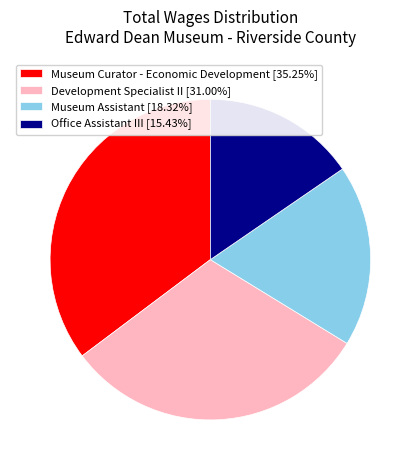

Is the sum of Museum Assistant [18.32%] and Development Specialist II [31.00%] greater than half?

No